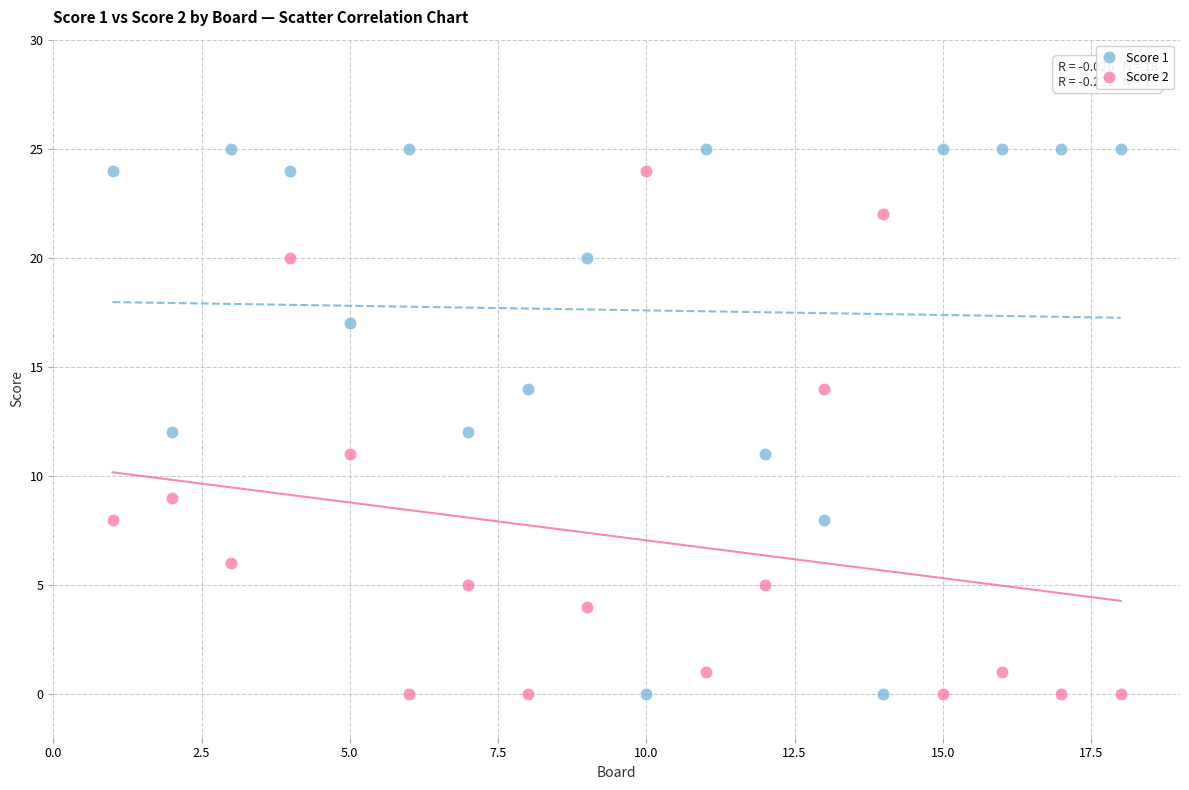

What is the X range (max minus min) for the scatter plot?

17